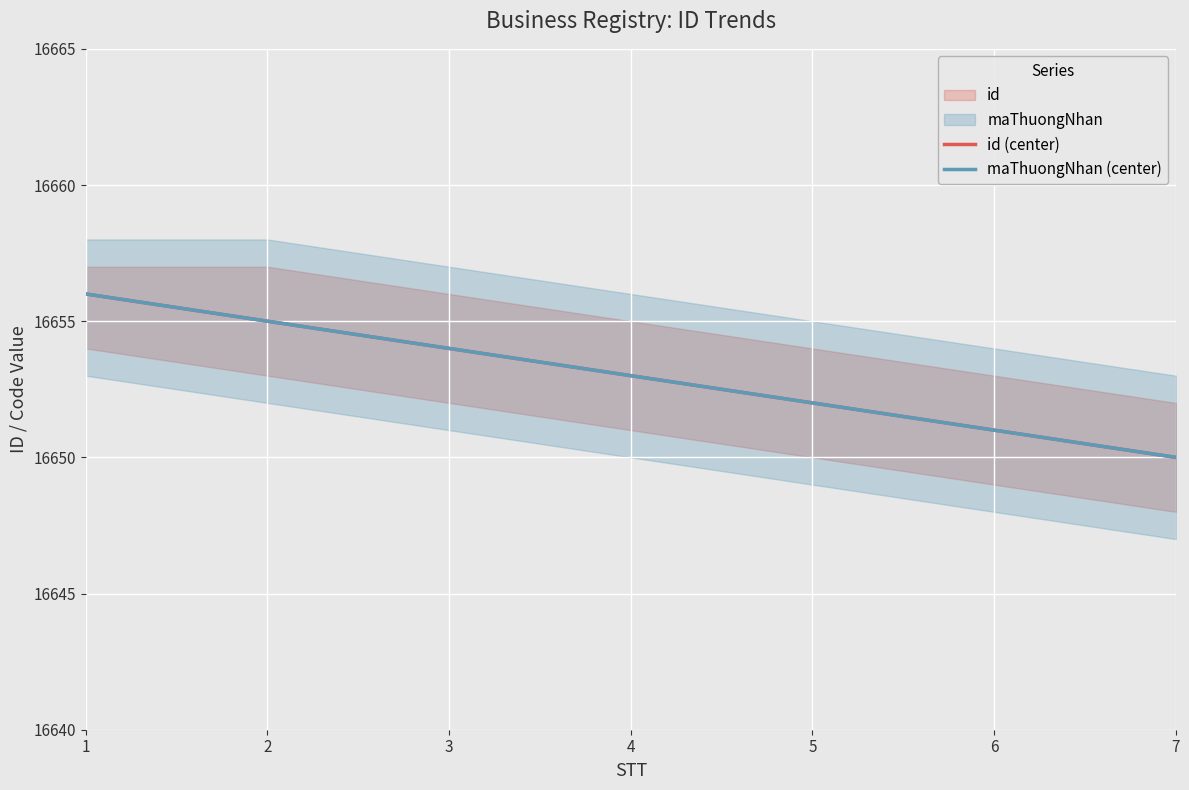

List the labels in order of id (center) value, largest first.

1, 2, 3, 4, 5, 6, 7